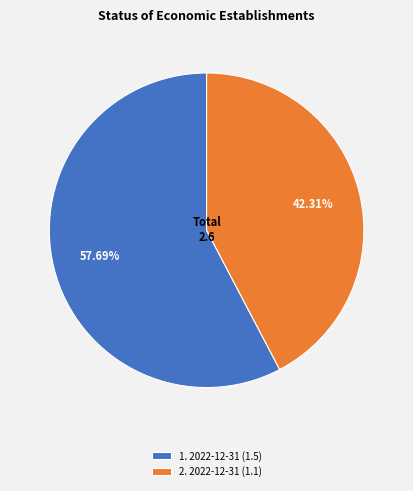

Rank the categories by value from highest to lowest.

1. 2022-12-31 (1.5), 2. 2022-12-31 (1.1)